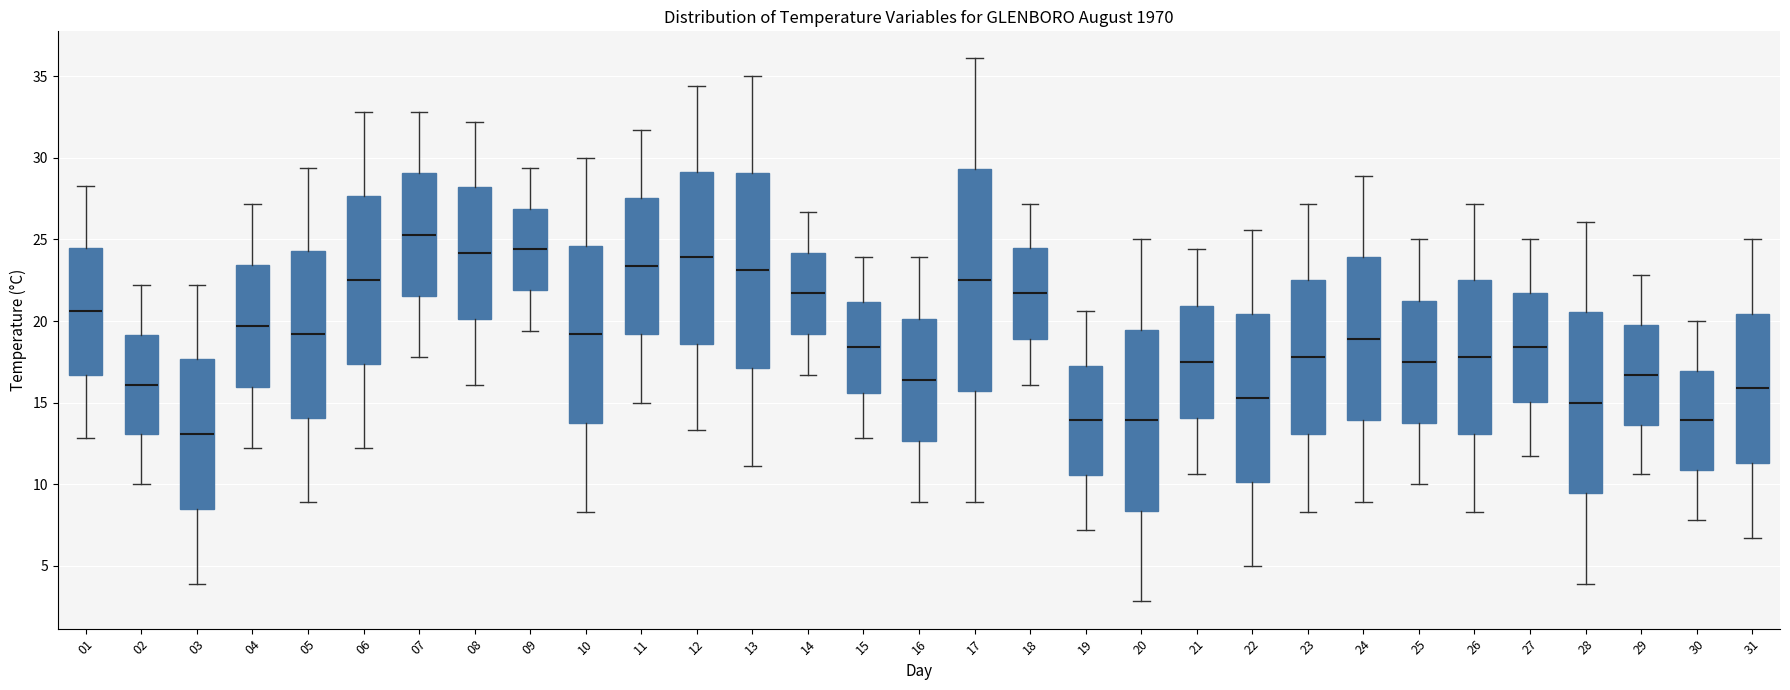

Comparing the boxes themselves (not the whiskers), which one is the tallest?

17